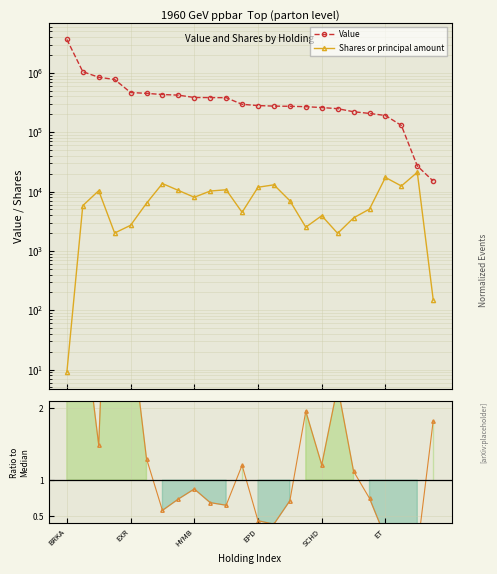

Reading right to left, what are all the values shown in this chart?

Value: 15000.0	27000.0	130000.0	191000.0	207000.0	221000.0	249000.0	260000.0	269000.0	273000.0	275000.0	281000.0	295000.0	381000.0	383000.0	384000.0	421000.0	431000.0	451000.0	466000.0	773000.0	842000.0	1046000.0	3658000.0
Shares or principal amount: 150.0	21100.0	12400.0	17300.0	5070.0	3600.0	1975.0	3920.0	2510.0	7000.0	12977.0	11814.0	4470.0	10714.0	10200.0	8015.0	10449.0	13630.0	6348.0	2700.0	2000.0	10342.0	5791.0	9.0
Value / Shares (norm): 1.8	0.0	0.2	0.2	0.7	1.1	2.3	1.2	2.0	0.7	0.4	0.4	1.2	0.7	0.7	0.9	0.7	0.6	1.3	3.2	7.1	1.5	3.3	7437.3